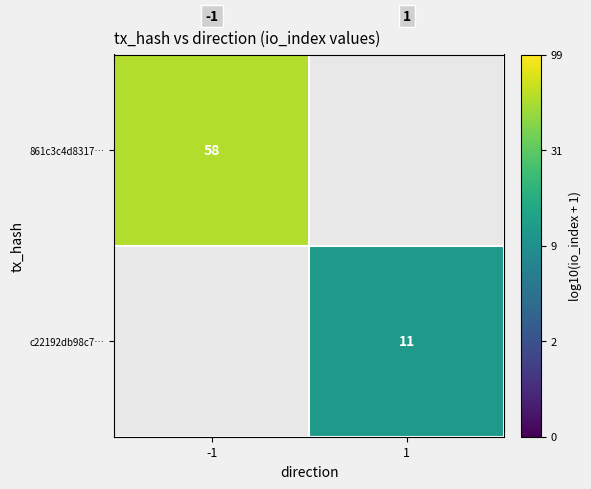

Is the value of c22192db98c7… at 1 greater than the value of 861c3c4d8317… at -1?

No